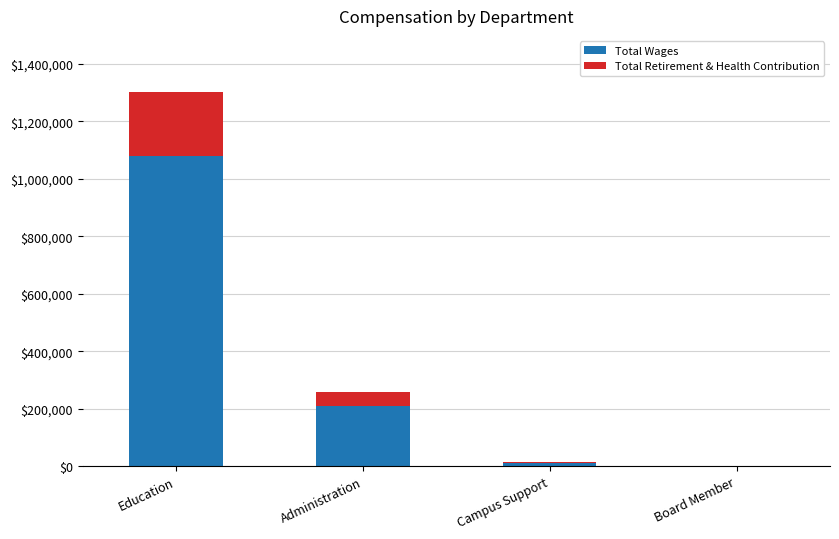

Is it true that Total Wages equals 126200 at Administration?

False